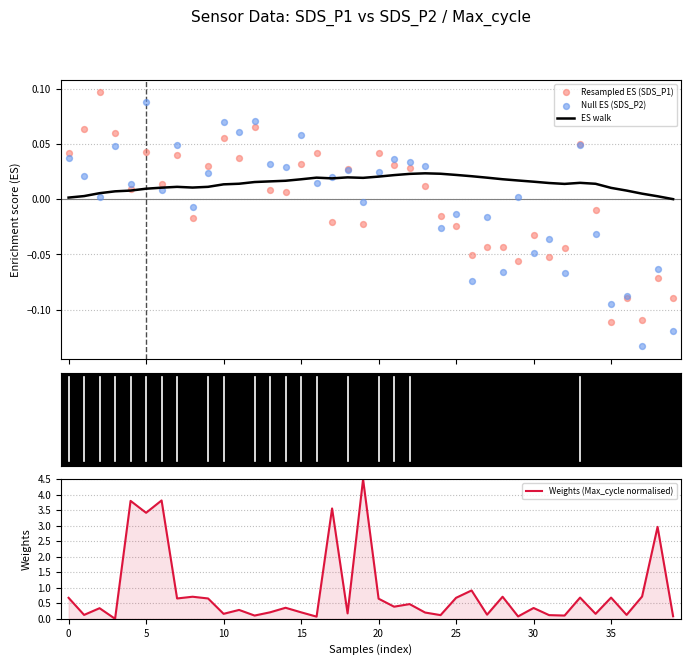

Which series has the largest Y range (max minus min)?

Weights (Max_cycle normalised)